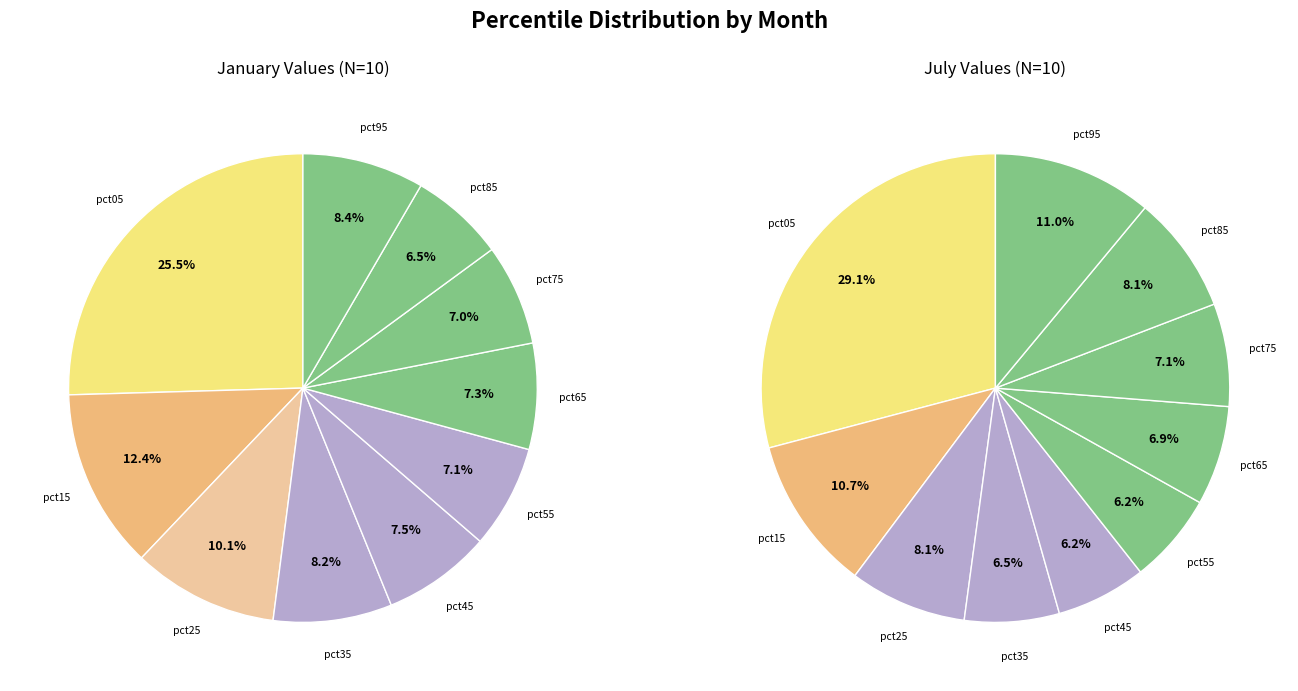

How many slices are in this pie chart?

10